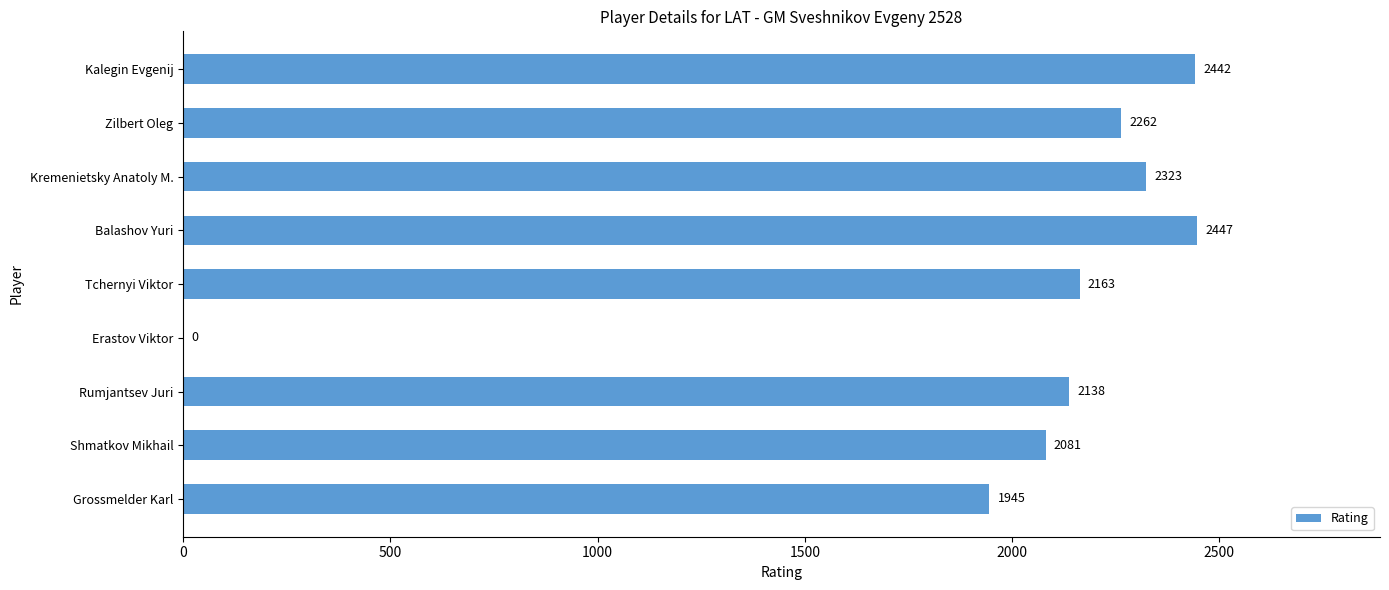

What is the greatest value displayed?

2447